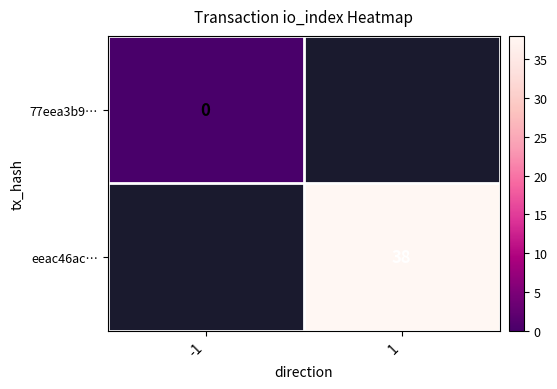

The value of eeac46ac… at 1 is 38. True or false?

True